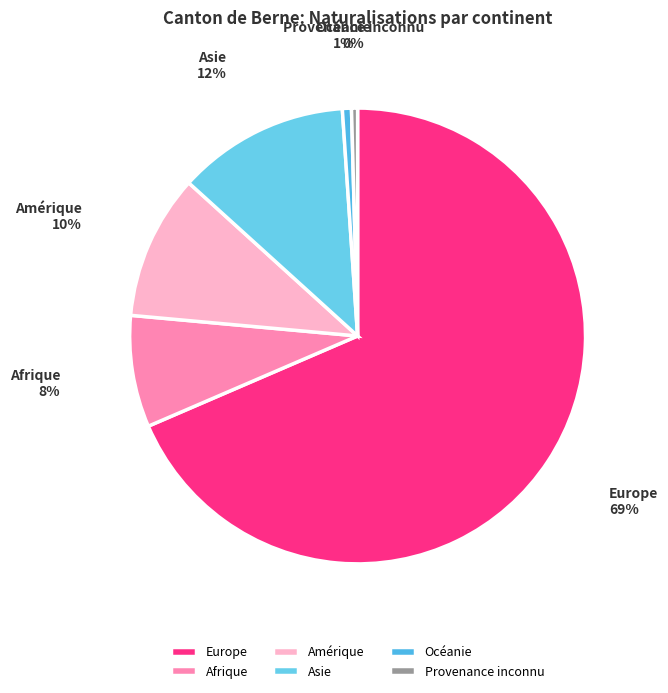

What is the largest slice in the pie chart?

Europe